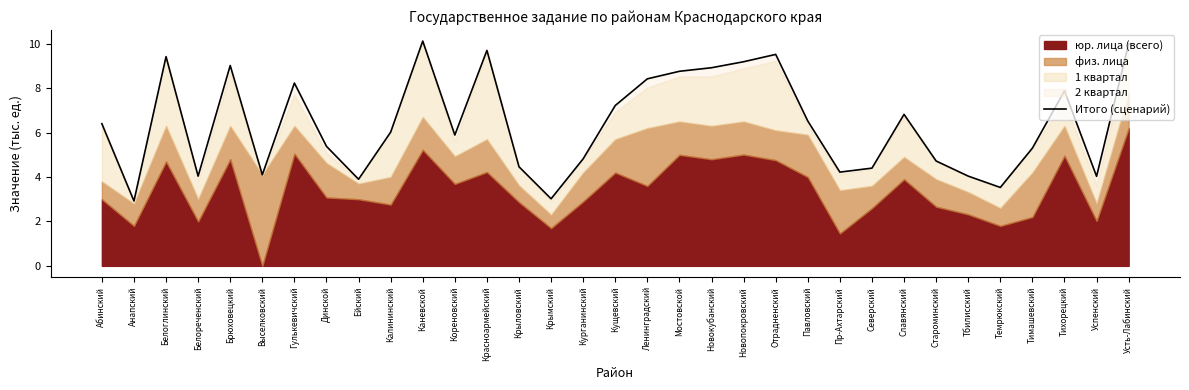

Which category has the lowest value across all series?

Анапский